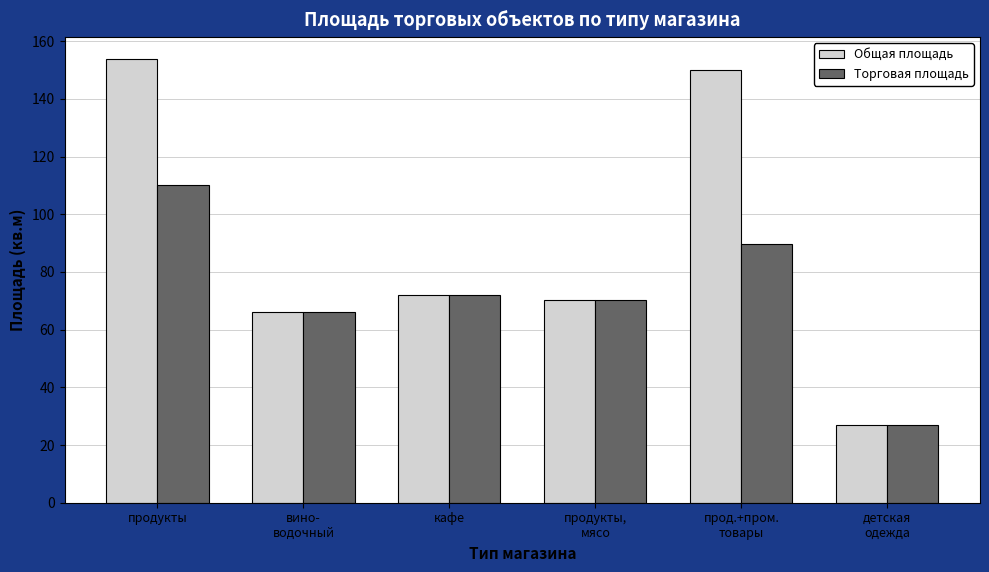

Reading left to right, what are all the values shown in this chart?

Общая площадь: продукты=153.7	вино-
водочный=66.0	кафе=72.0	продукты,
мясо=70.4	прод.+пром.
товары=150.1	детская
одежда=26.9
Торговая площадь: продукты=110.0	вино-
водочный=66.0	кафе=72.0	продукты,
мясо=70.4	прод.+пром.
товары=89.6	детская
одежда=26.9